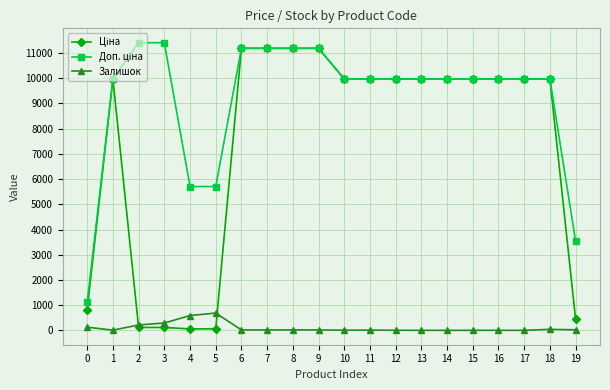

What is the total value across all series at 14?

19950.0